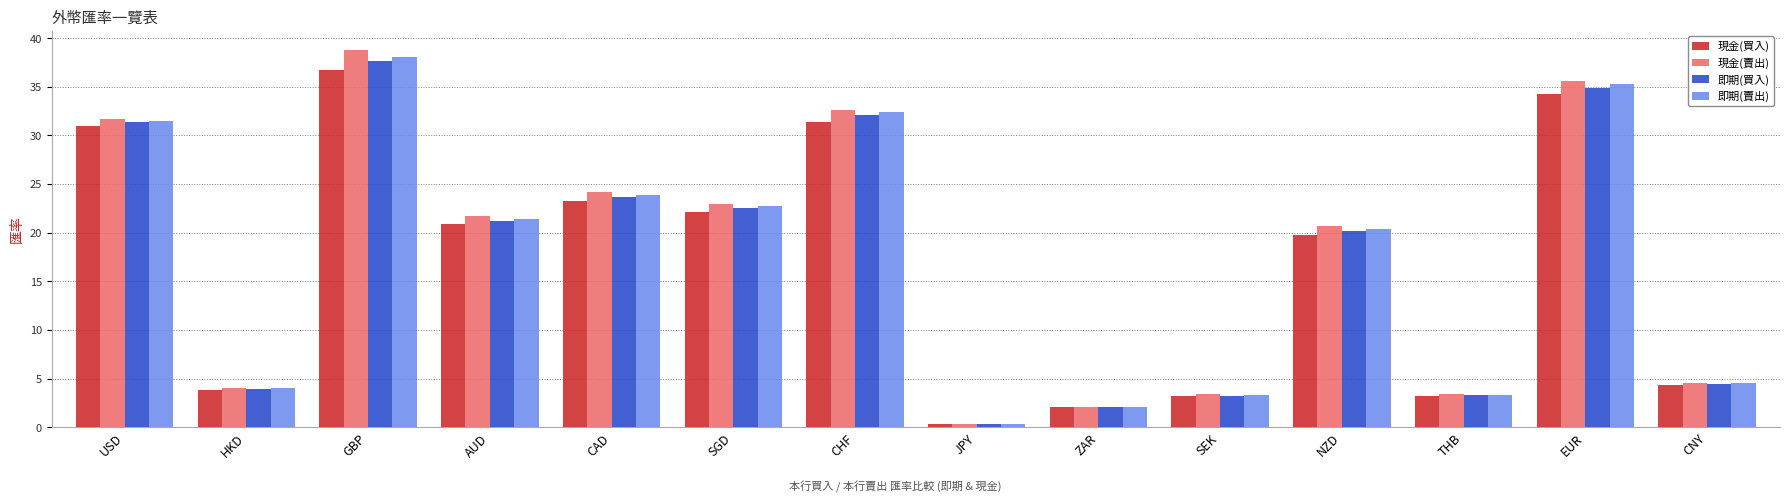

What is the label of the 8th bar from the left?

JPY